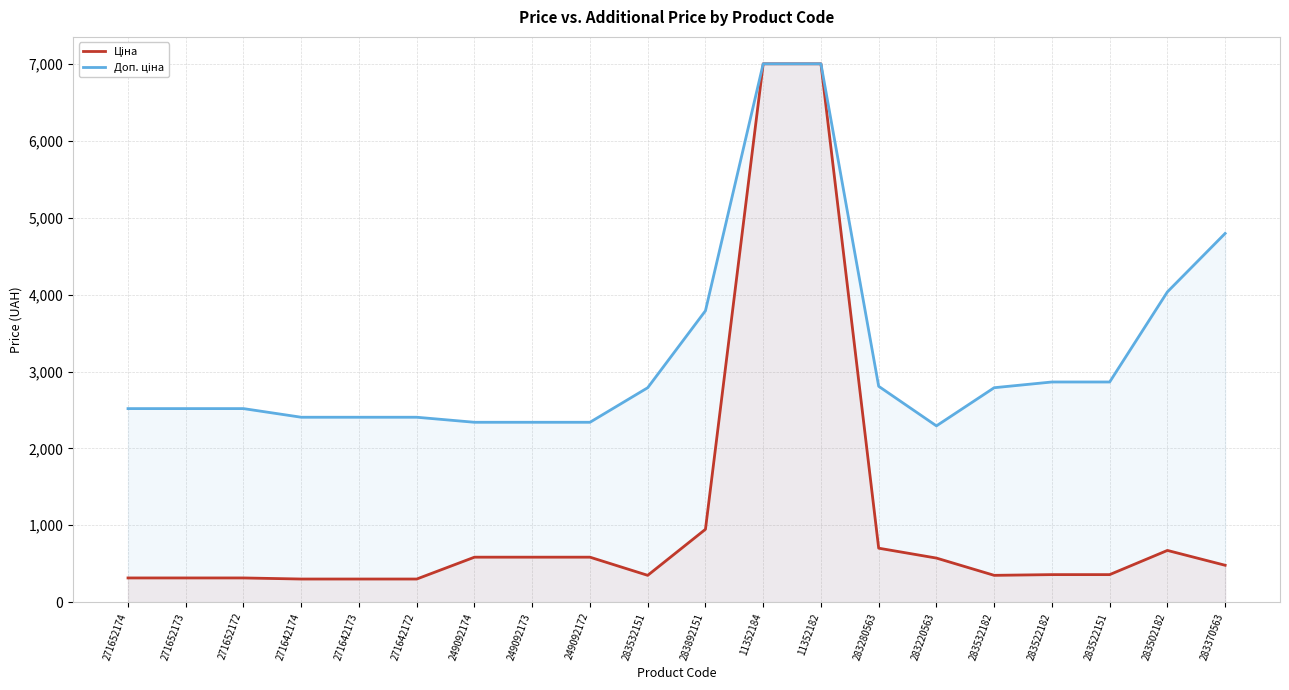

Count the number of categories in the chart.

20